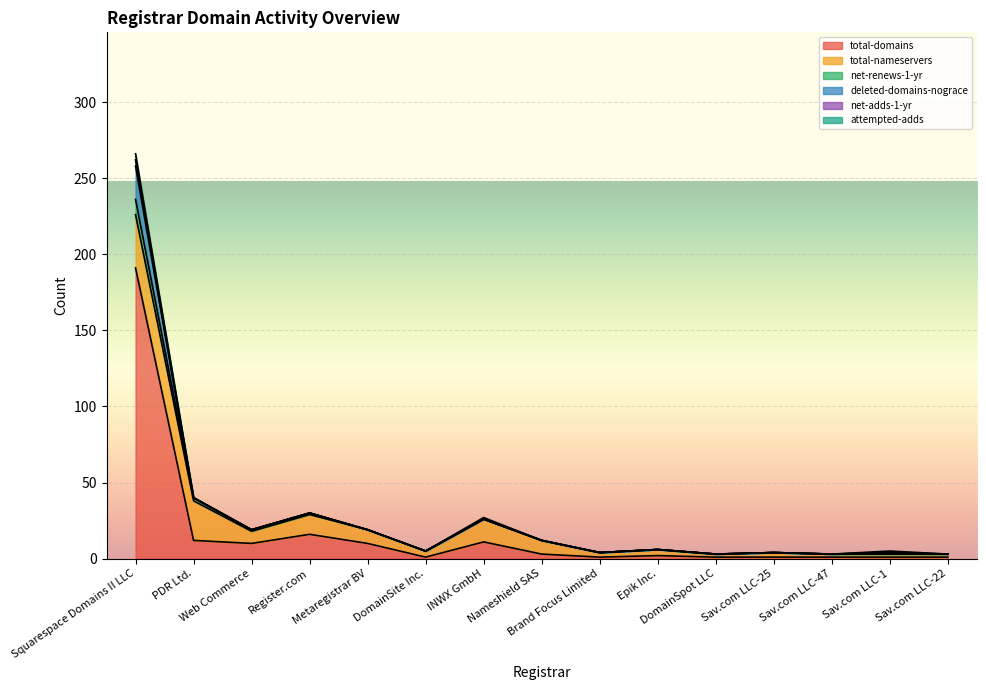

What is the maximum value for total-domains?

191